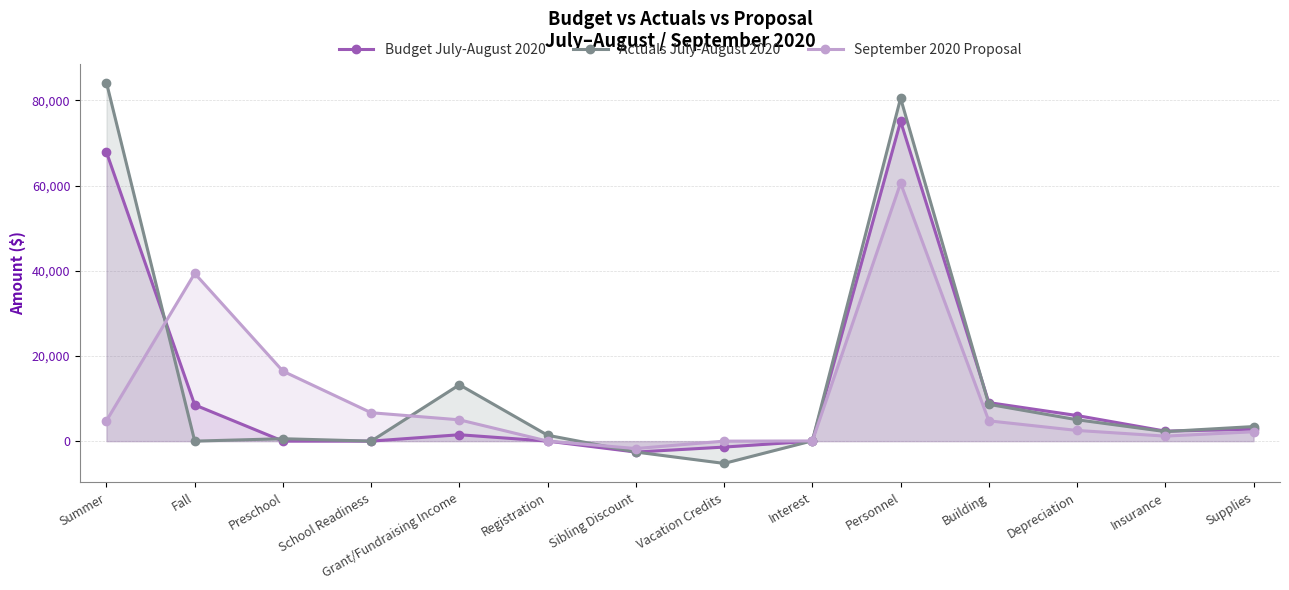

Reading left to right, extract all data points from this chart.

Budget July-August 2020: Summer=67816.0	Fall=8507.1	Preschool=0.0	School Readiness=0.0	Grant/Fundraising Income=1500.0	Registration=0.0	Sibling Discount=-2570.5	Vacation Credits=-1400.0	Interest=0.0	Personnel=75097.9	Building=9044.2	Depreciation=6007.2	Insurance=2345.2	Supplies=2800.0
Actuals July-August 2020: Summer=84147.4	Fall=0.0	Preschool=563.5	School Readiness=0.0	Grant/Fundraising Income=13228.6	Registration=1375.0	Sibling Discount=-2564.7	Vacation Credits=-5235.0	Interest=70.3	Personnel=80513.9	Building=8636.4	Depreciation=5019.1	Insurance=2240.0	Supplies=3419.6
September 2020 Proposal: Summer=4798.0	Fall=39368.0	Preschool=16420.4	School Readiness=6667.2	Grant/Fundraising Income=5000.0	Registration=0.0	Sibling Discount=-1745.3	Vacation Credits=0.0	Interest=40.0	Personnel=60578.2	Building=4761.0	Depreciation=2510.0	Insurance=1175.0	Supplies=2200.0